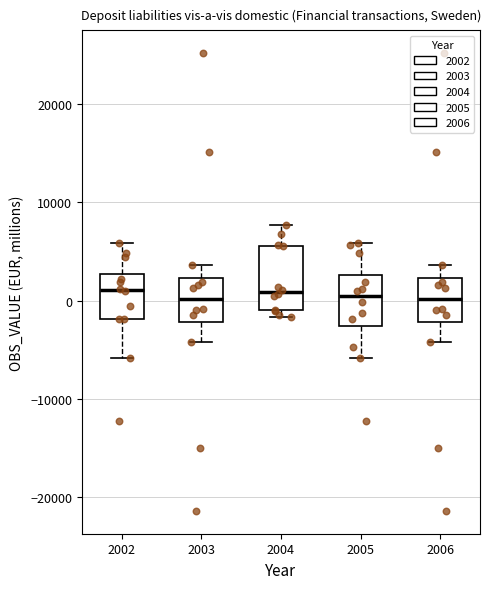

Comparing the boxes themselves (not the whiskers), which one is the tallest?

2004